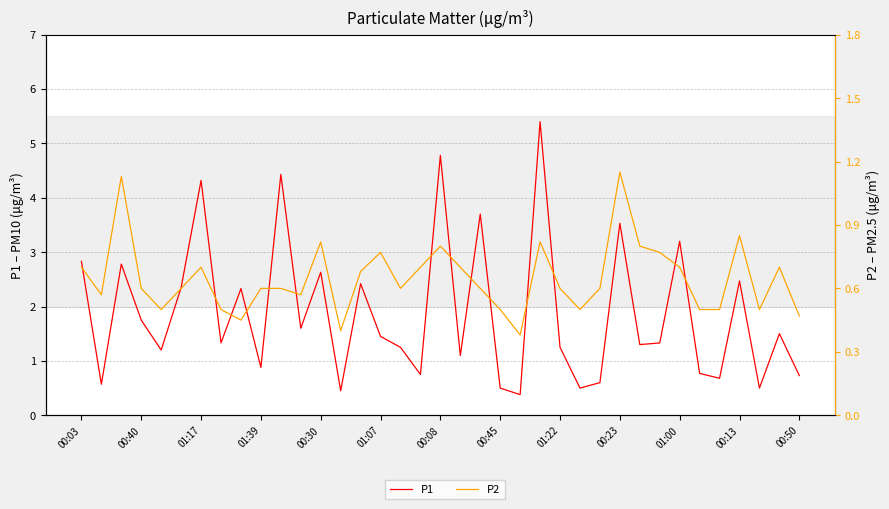

How many P2 values are between 0 and 1?

35